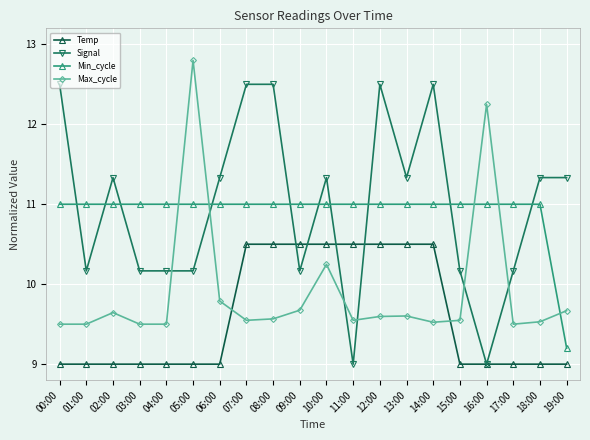

What is the total value across all series at 08:00?

43.6